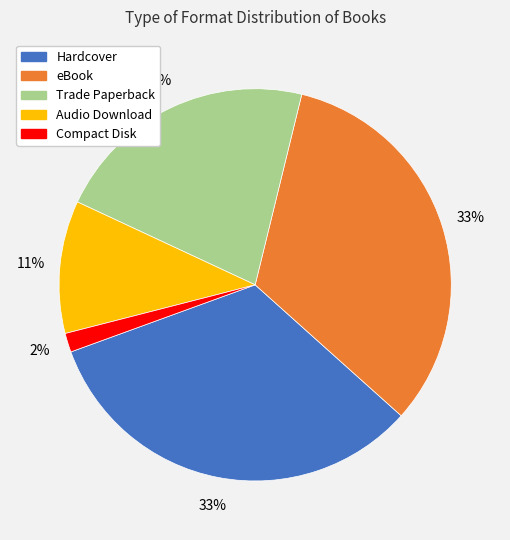

Combined, do Compact Disk and Trade Paperback account for over 50%?

No